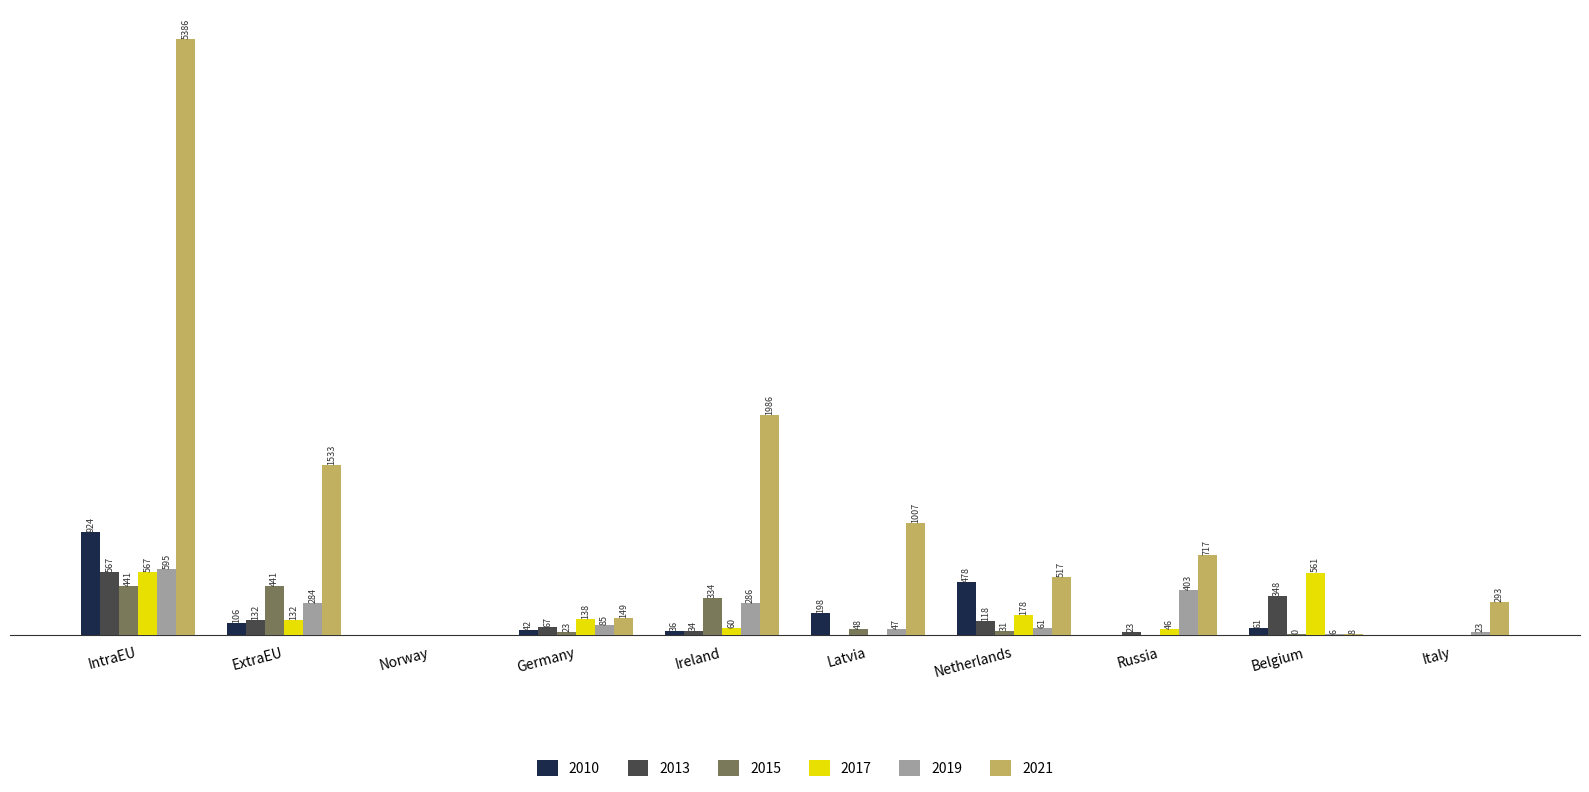

At which label does 2021 reach its peak?

IntraEU